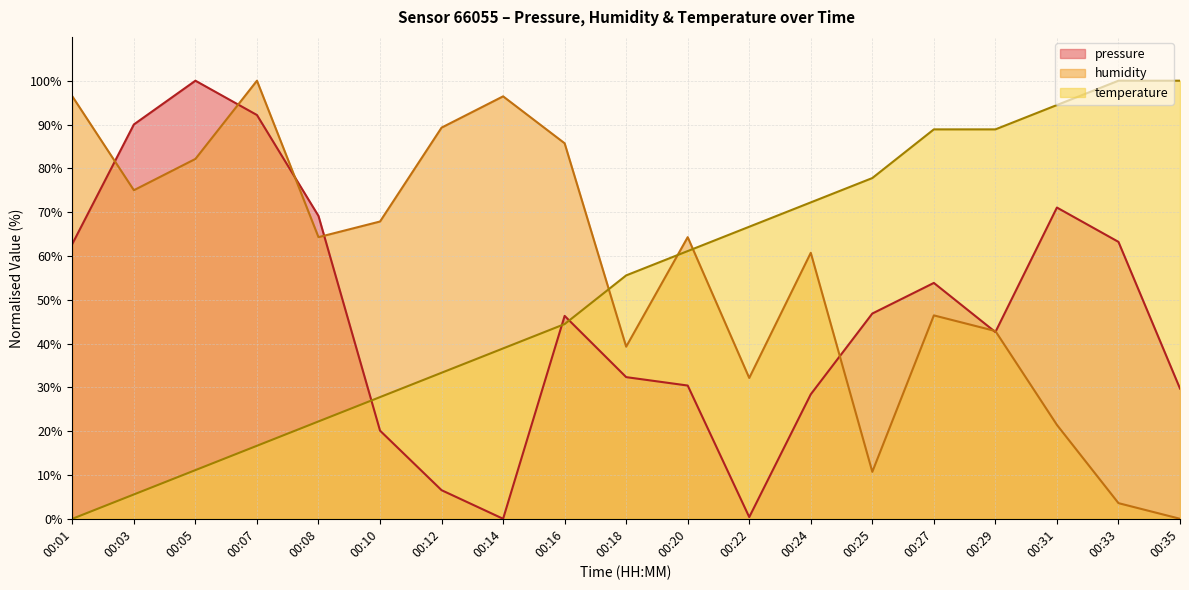

Between 00:01 and 00:08, which series saw the biggest shift?

humidity